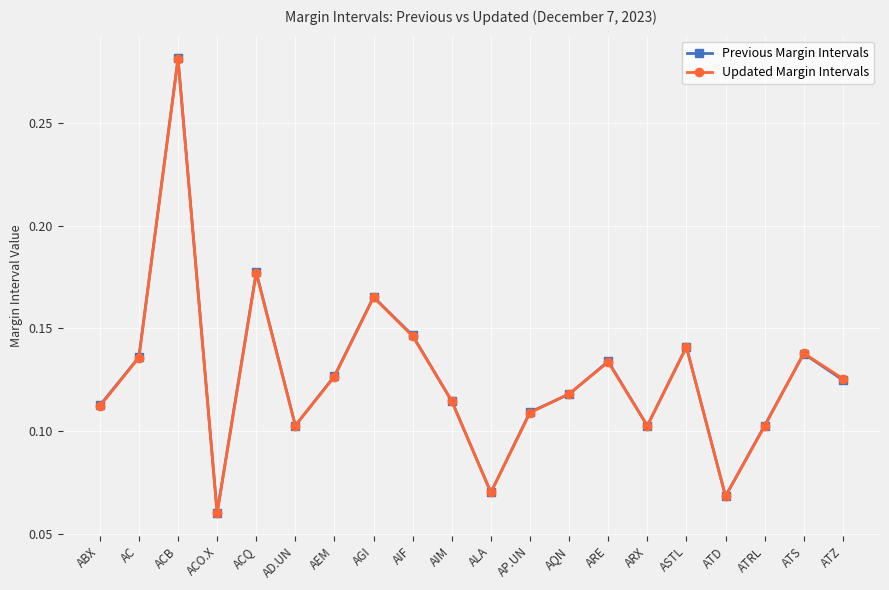

In Previous Margin Intervals, how many points are lower than both neighbors (excluding endpoints)?

5